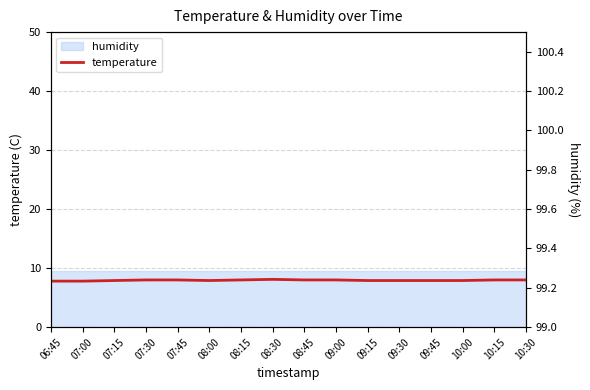

Reading right to left, transcribe all the data shown in this chart.

8.0	8.0	7.9	7.9	7.9	7.9	8.0	8.0	8.1	8.0	7.9	8.0	8.0	7.9	7.8	7.8